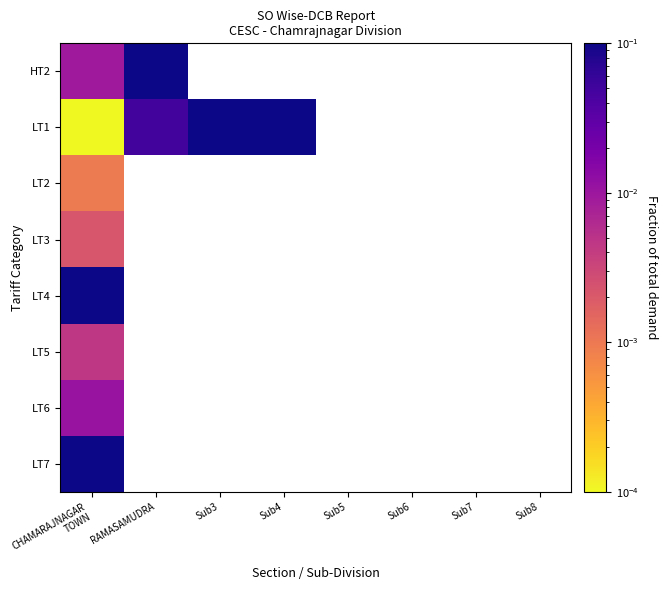

What is the highest value of the LT1 series?

0.2